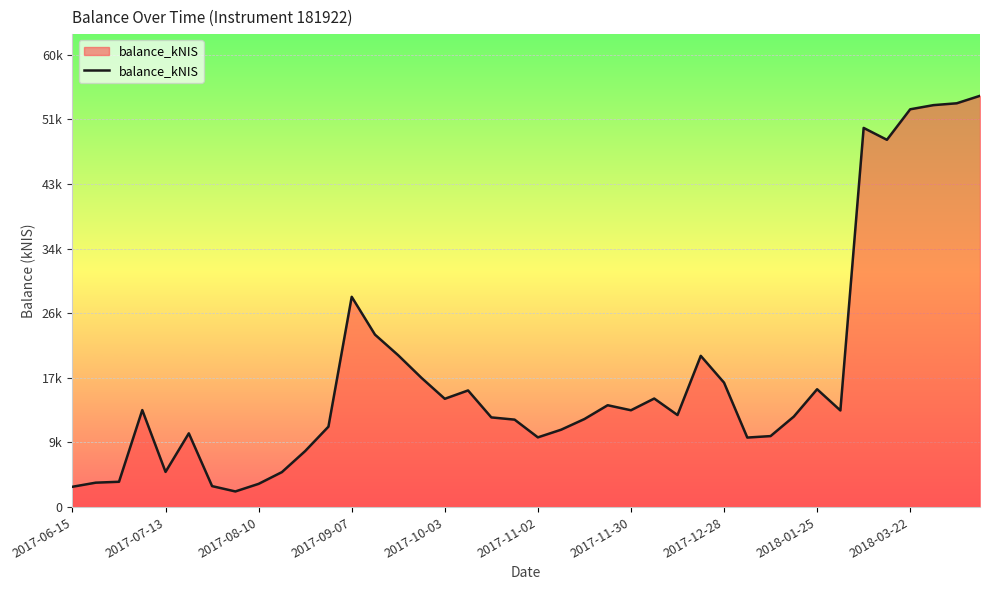

What is the maximum value shown in the chart?

54135.9